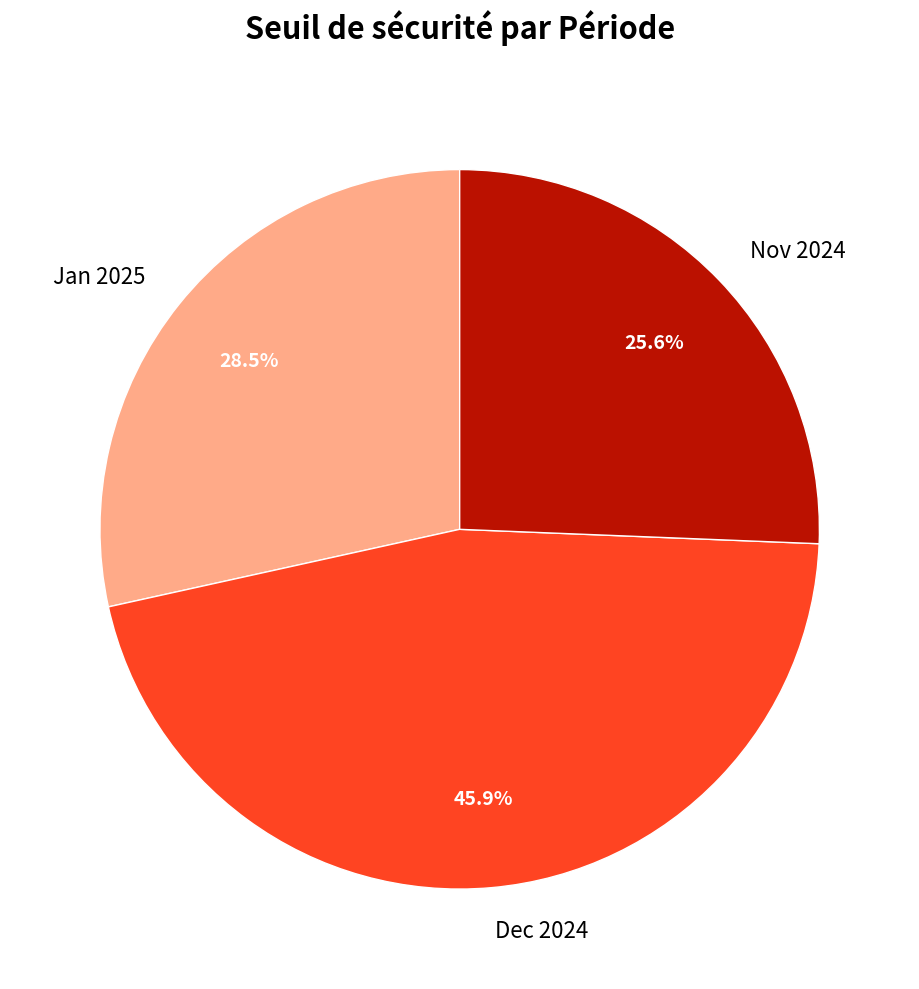

What portion of the pie excludes Jan 2025?

71.5%